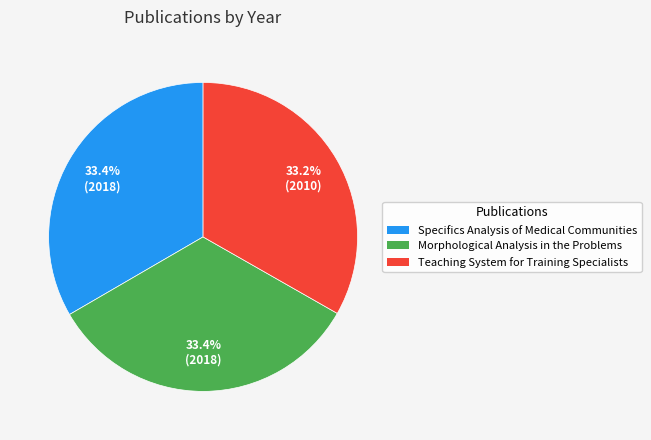

The Specifics Analysis of Medical Communities slice represents 46% of the pie. True or false?

False